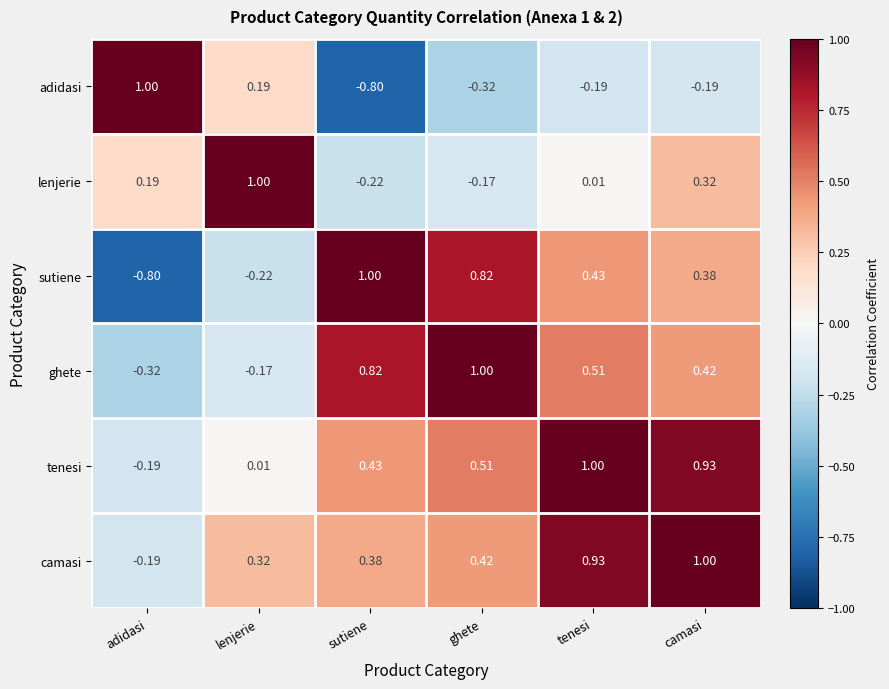

Between ghete and tenesi, which series saw the biggest shift?

camasi